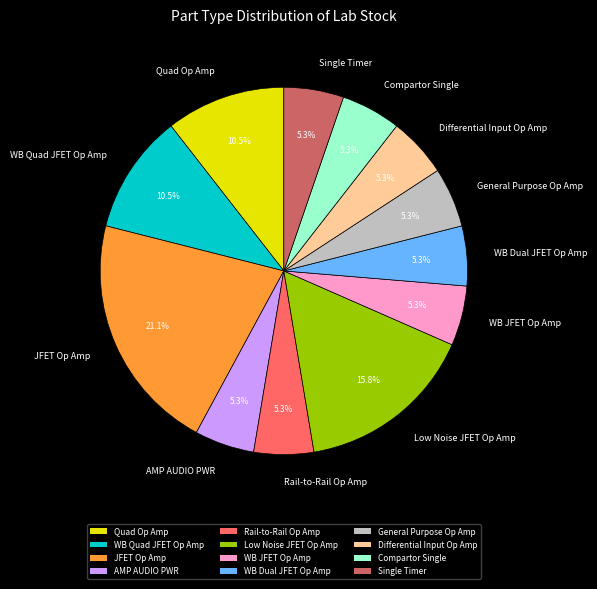

Which slice is the largest?

JFET Op Amp